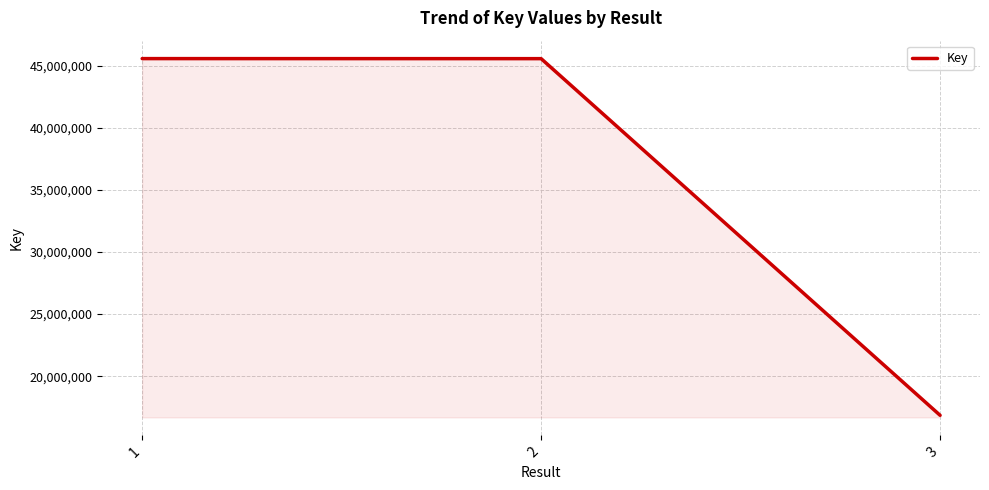

What is the minimum value shown in the chart?

16850592